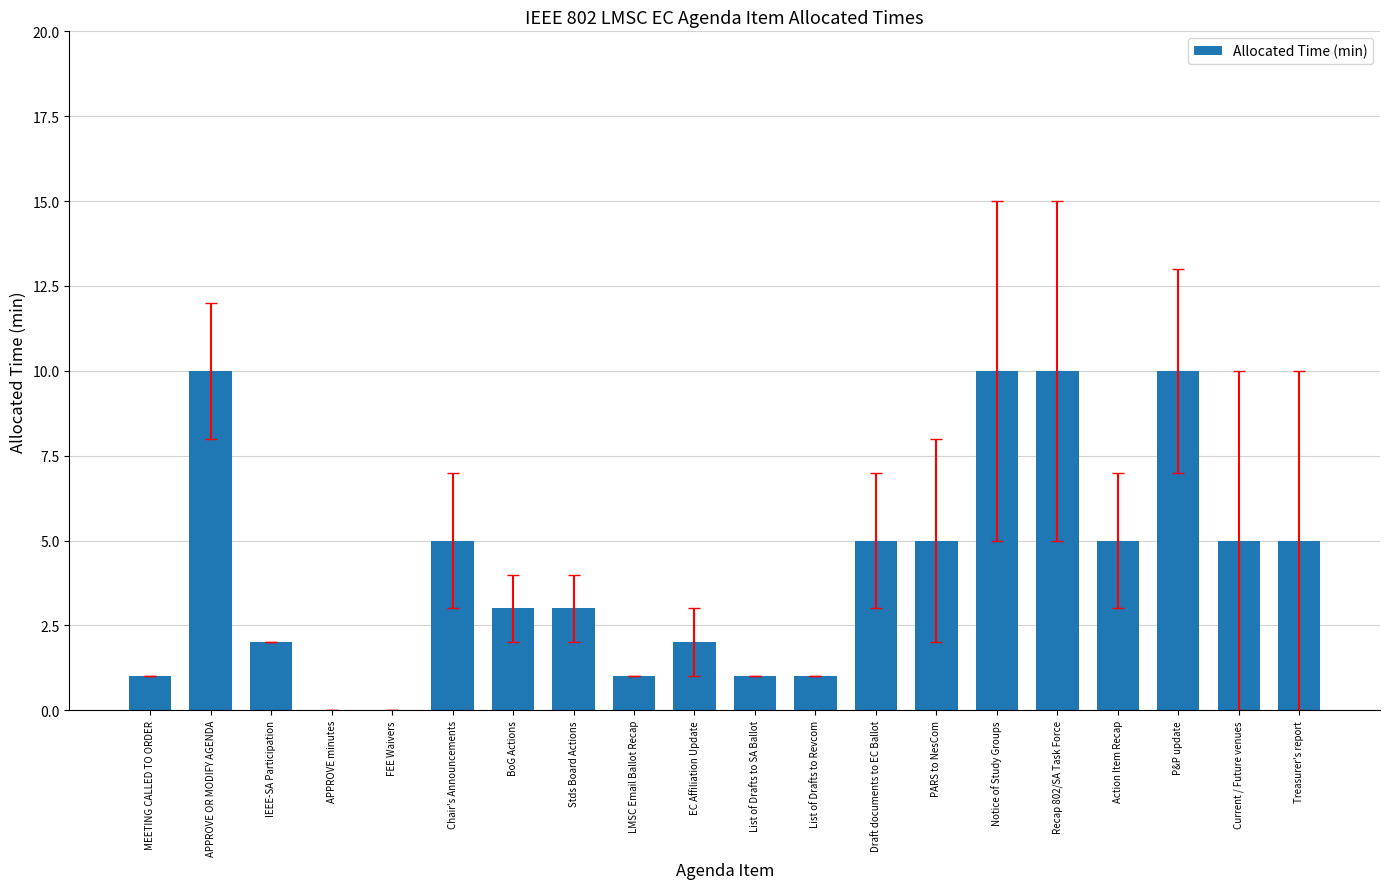

Reading right to left, transcribe all the data shown in this chart.

5	5	10	5	10	10	5	5	1	1	2	1	3	3	5	0	0	2	10	1